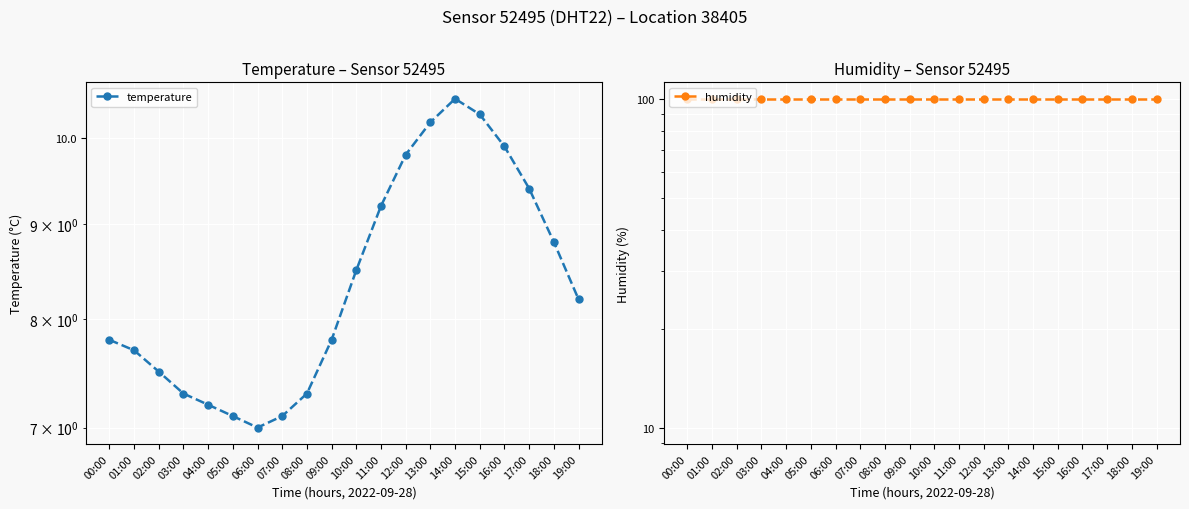

True or false: humidity and temperature intersect in this chart.

False